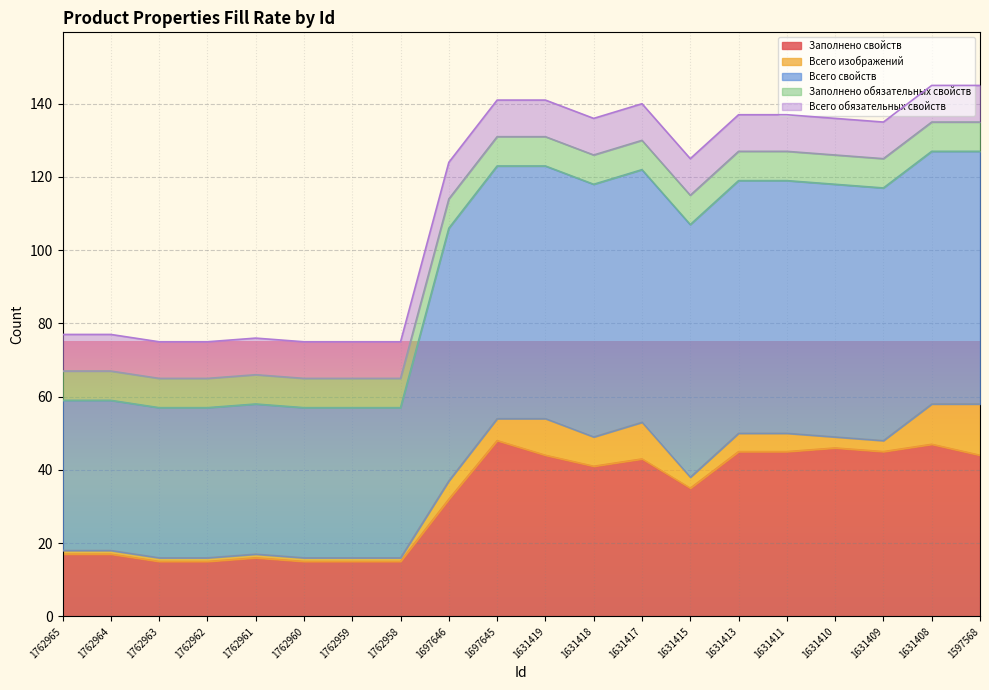

Where does the Всего изображений series first go above 3?

1697646